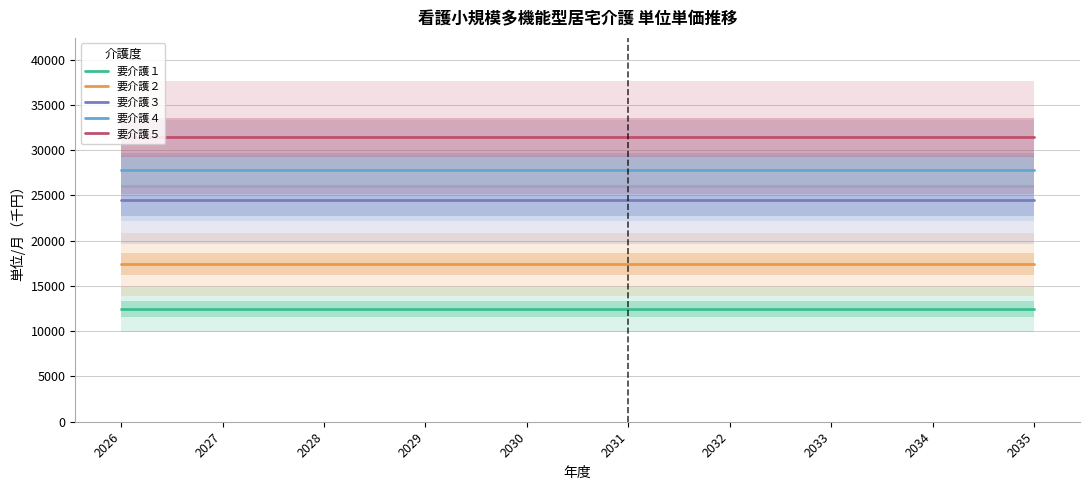

Where is 要介護２ nearest to the value 17415?

2026